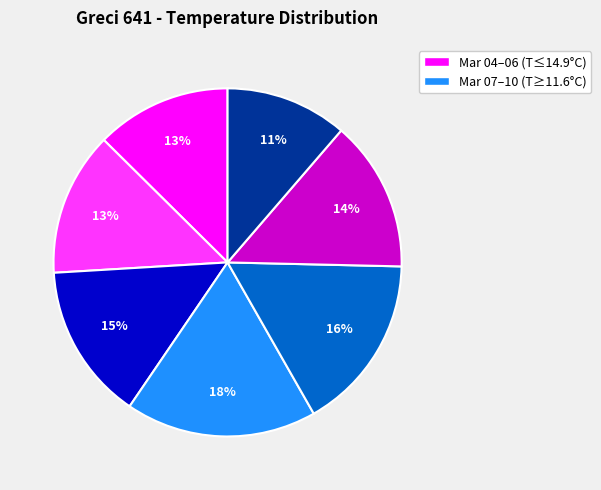

To the nearest percent, what is the average slice percentage?

14%